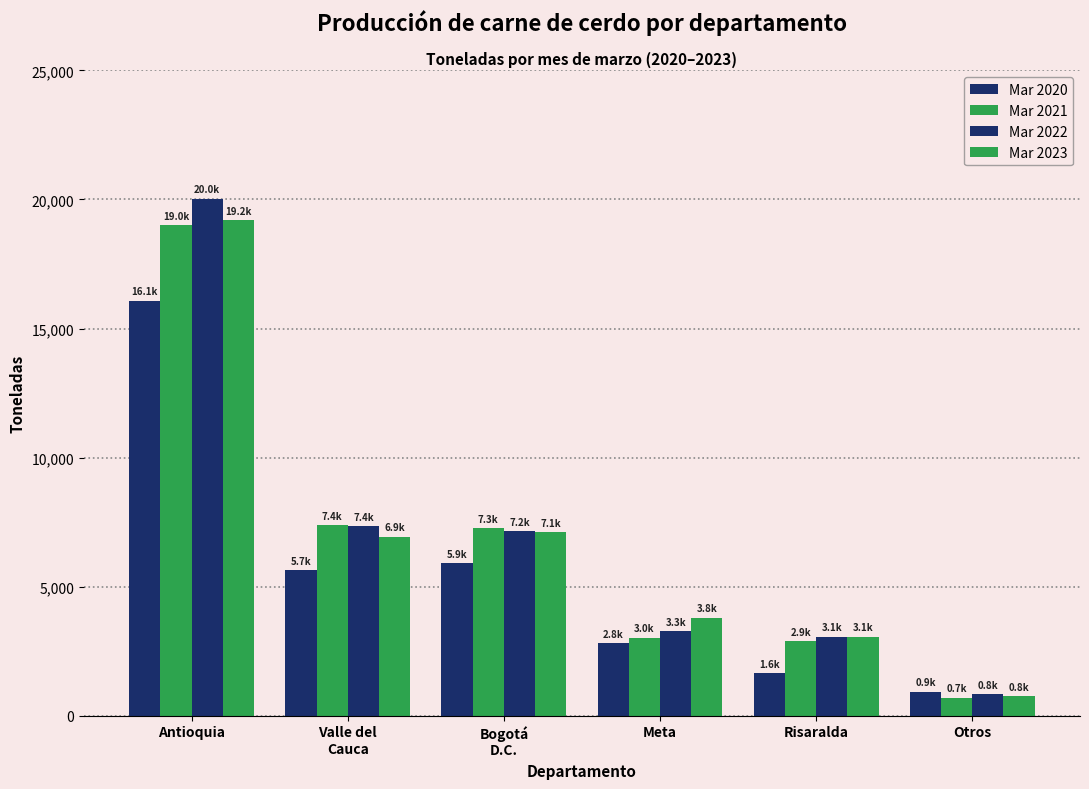

The value of Mar 2020 at Valle del
Cauca is 5654.1. True or false?

True